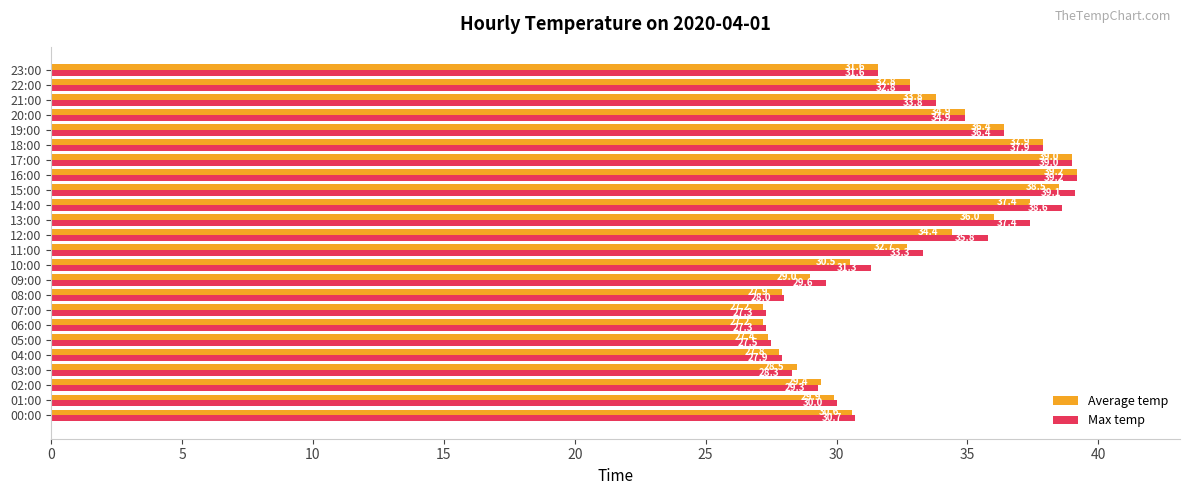

Which series has the largest total across all categories?

Max temp